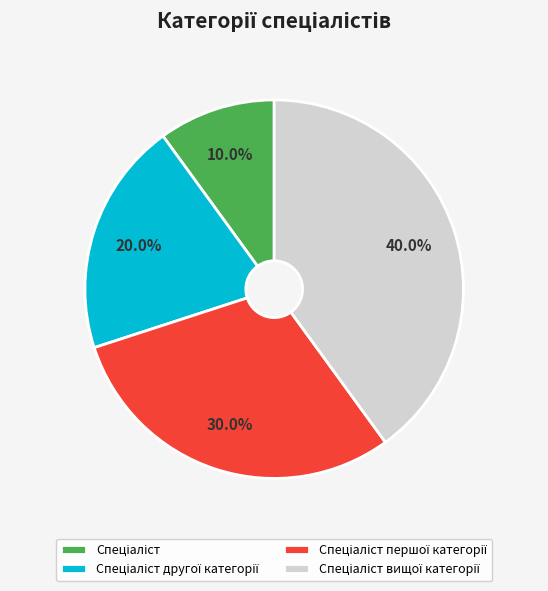

Is there a majority slice in this chart?

No